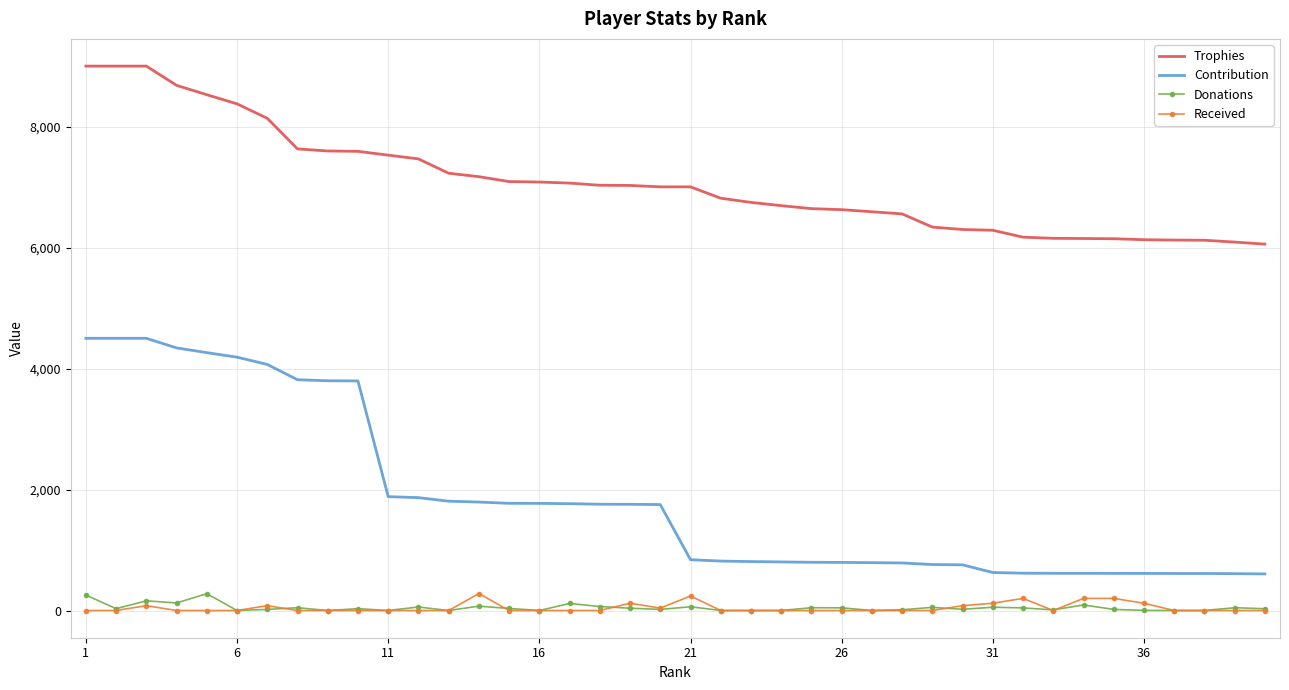

What is the maximum value for Contribution?

4500